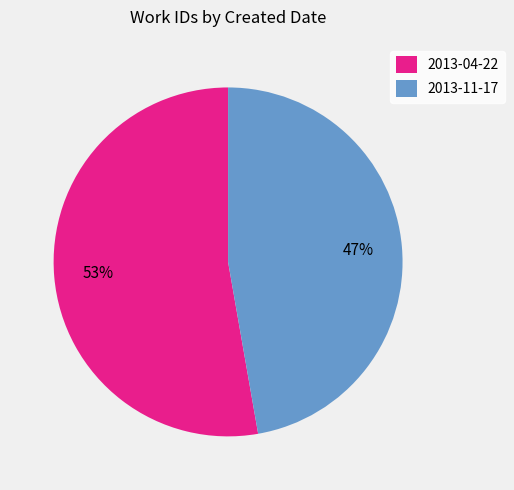

What is the ratio of the value at 2013-11-17 to the value at 2013-04-22?

0.9